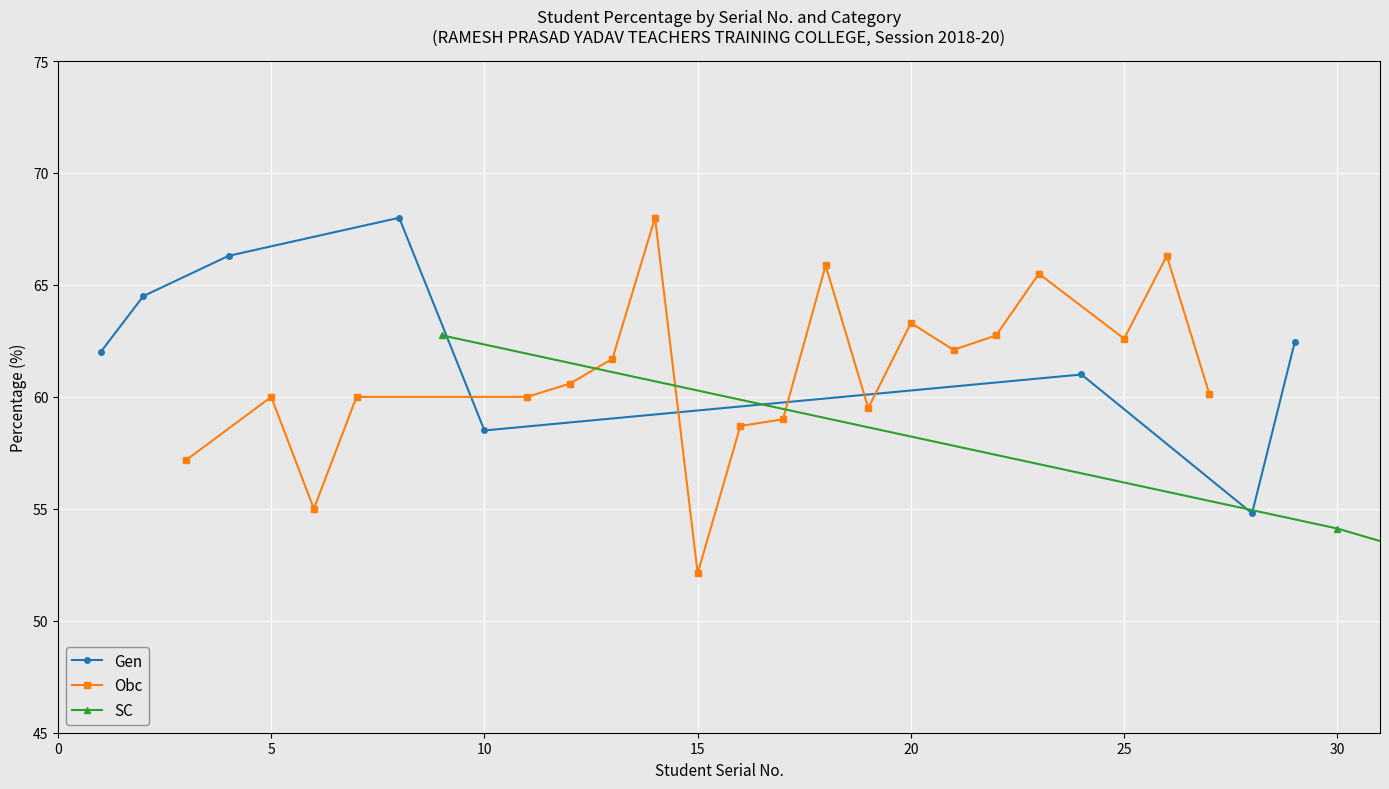

What is the value of the Gen point at the 8th from the left?

62.4